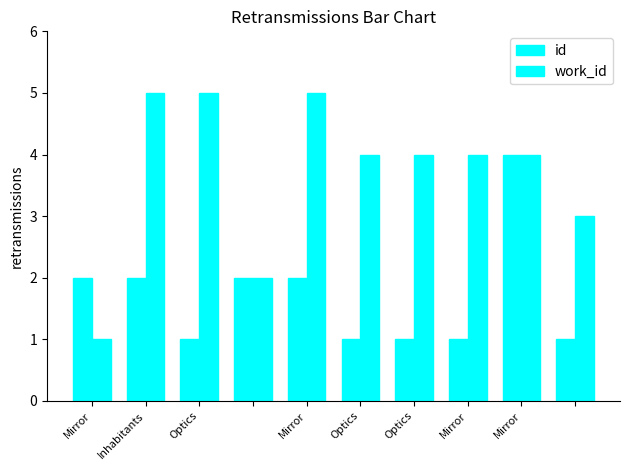

Are the bars grouped side by side (vs. stacked)?

Yes